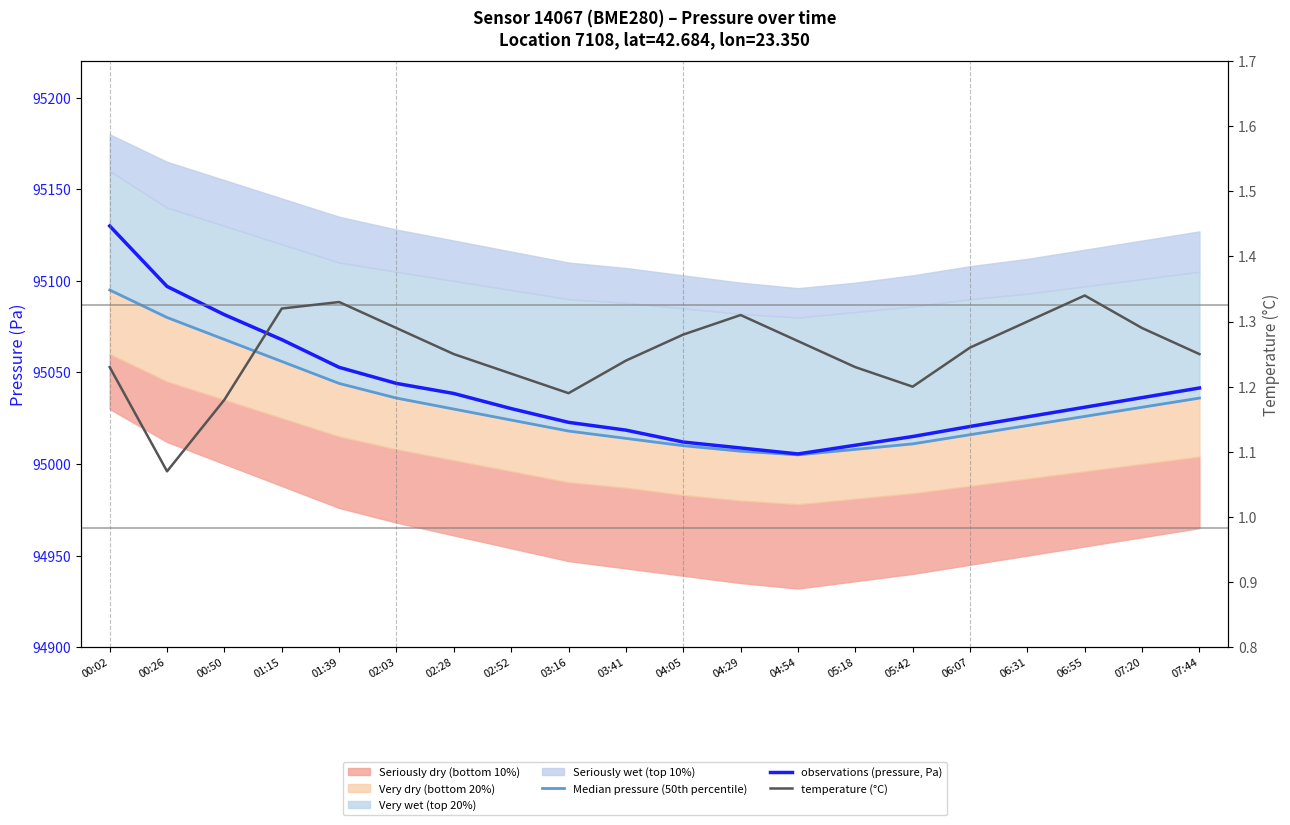

Reading left to right, transcribe all the data shown in this chart.

Median pressure (50th percentile): 95095.0	95080.0	95068.0	95056.0	95044.0	95036.0	95030.0	95024.0	95018.0	95014.0	95010.0	95007.0	95005.0	95008.0	95011.0	95016.0	95021.0	95026.0	95031.0	95036.0
observations (pressure, Pa): 95130.0	95096.9	95081.5	95067.9	95052.8	95044.0	95038.5	95030.2	95022.8	95018.5	95012.0	95008.8	95005.5	95010.2	95015.0	95020.5	95025.8	95031.0	95036.2	95041.5
temperature (°C): 1.2	1.1	1.2	1.3	1.3	1.3	1.2	1.2	1.2	1.2	1.3	1.3	1.3	1.2	1.2	1.3	1.3	1.3	1.3	1.2